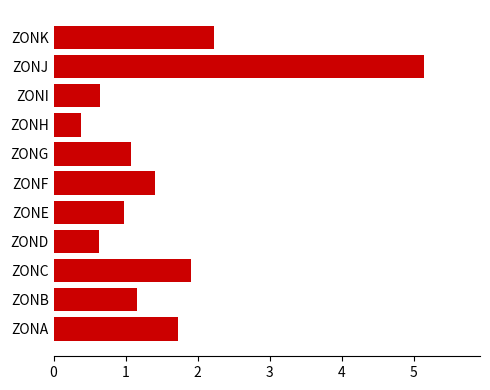

At which category does the chart reach its peak across all series?

ZONJ